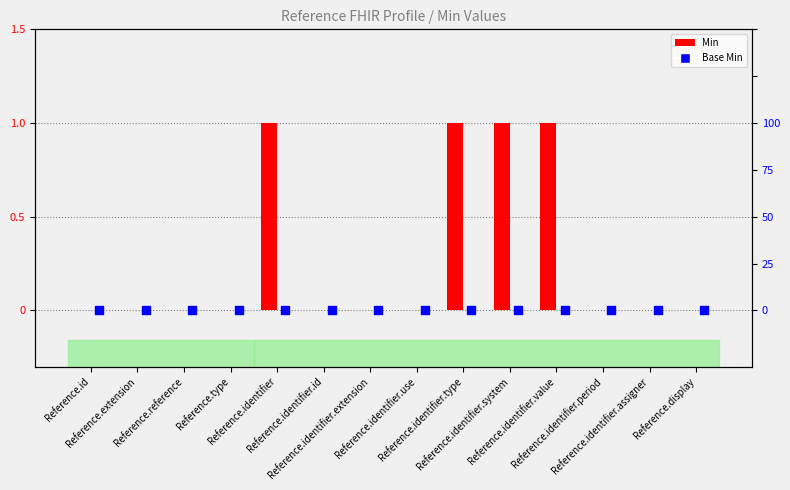

Which series contains the lowest Y value?

Min